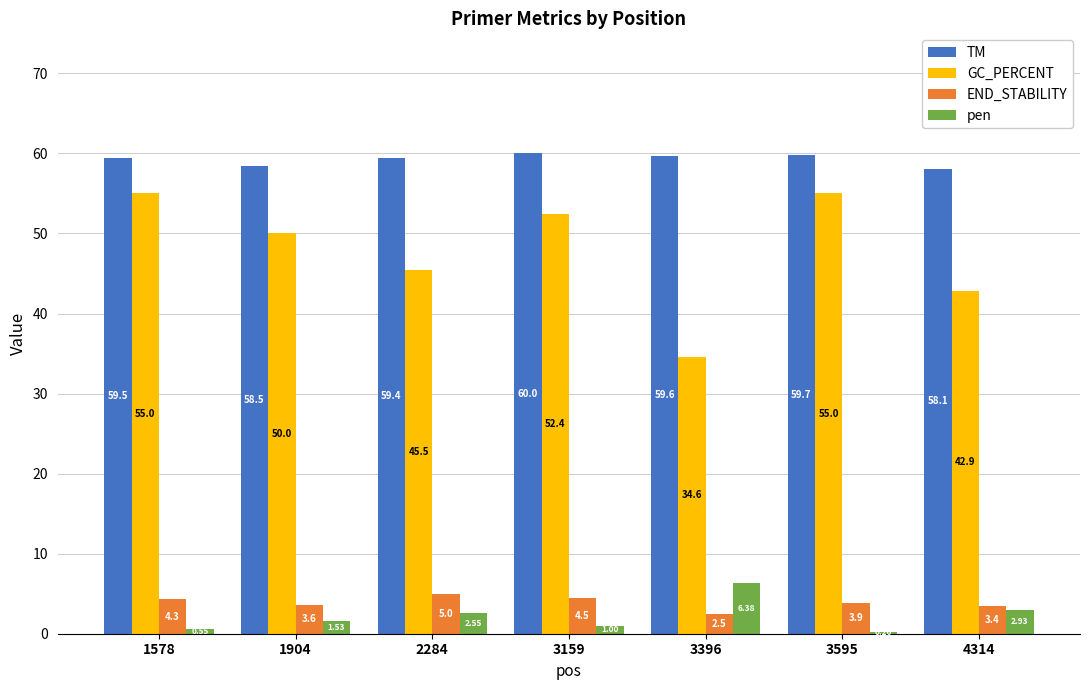

Is the value of GC_PERCENT at 2284 greater than the value of pen at 3595?

Yes